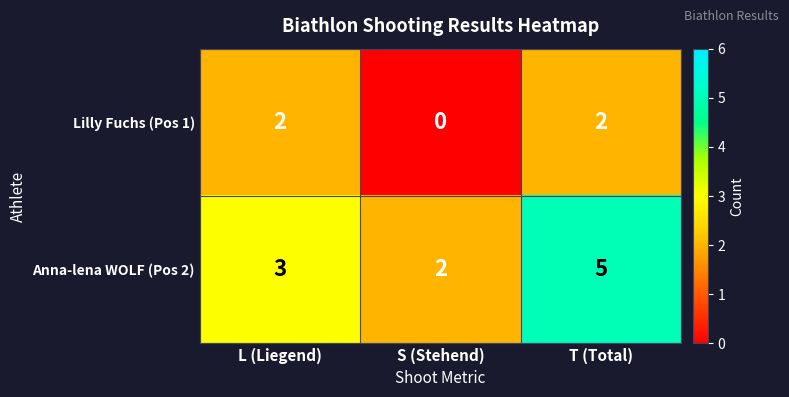

What is the difference between the maximum and minimum values in the Anna-lena WOLF (Pos 2) series?

3